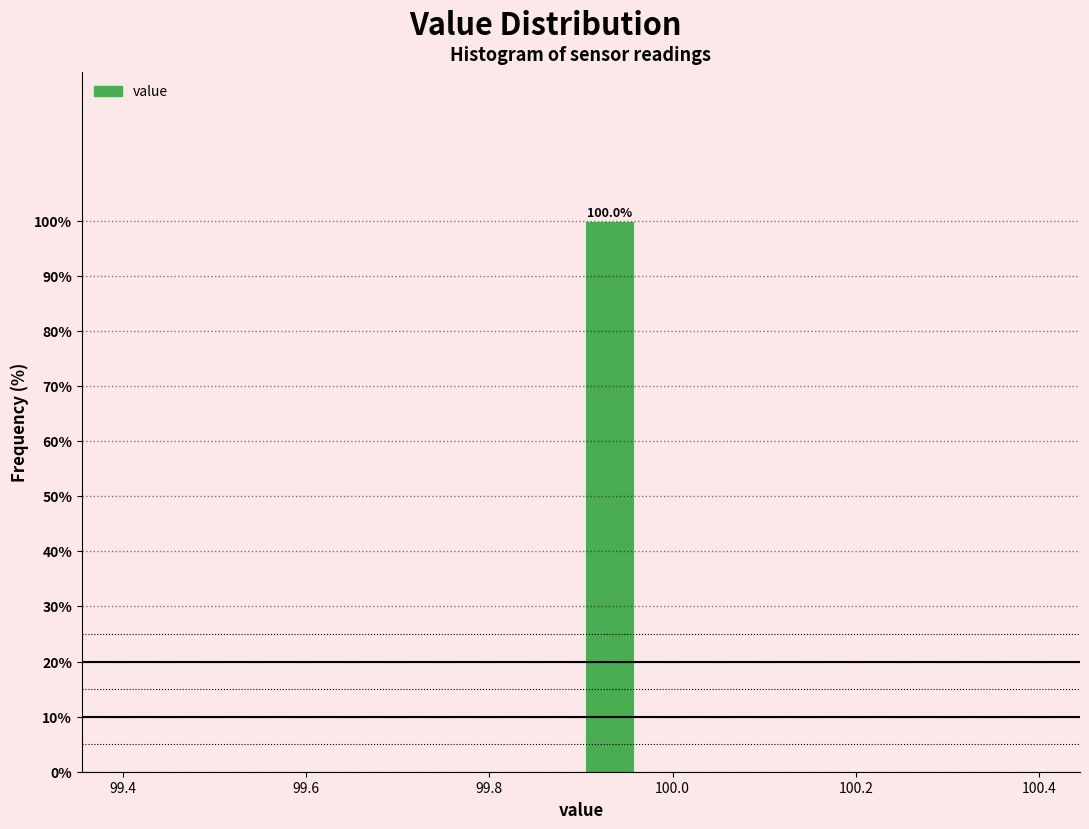

Read against the x-axis, roughly where is the centre of the tallest bar?

99.94